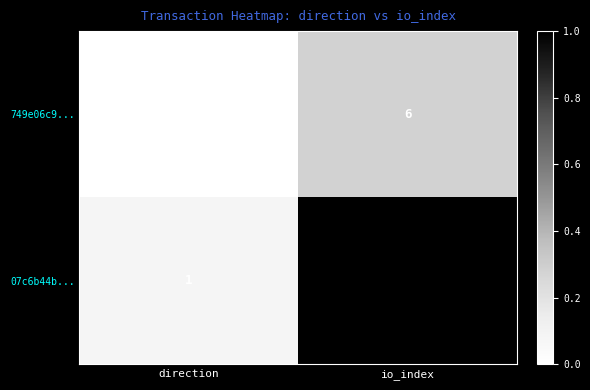

What is the difference between the maximum and minimum values in the 07c6b44b... series?

23